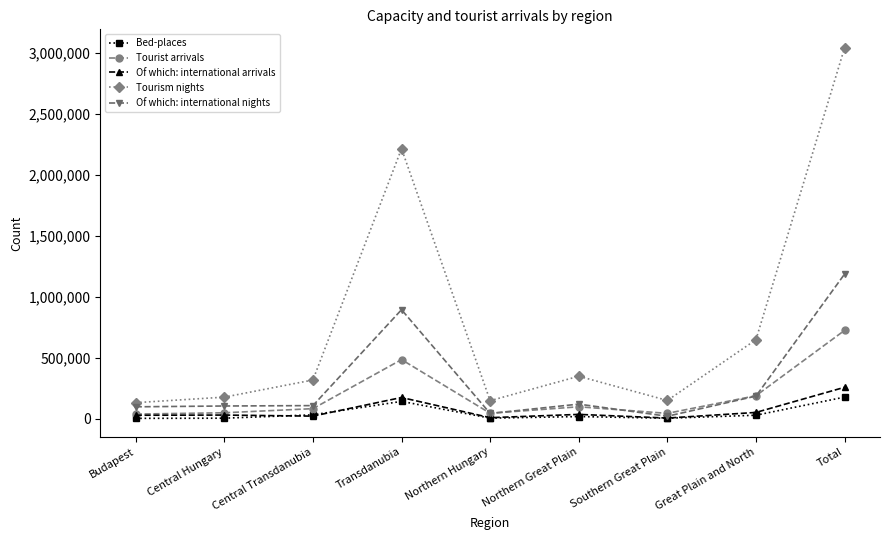

The value of Tourist arrivals at Central Transdanubia is 83490. True or false?

True